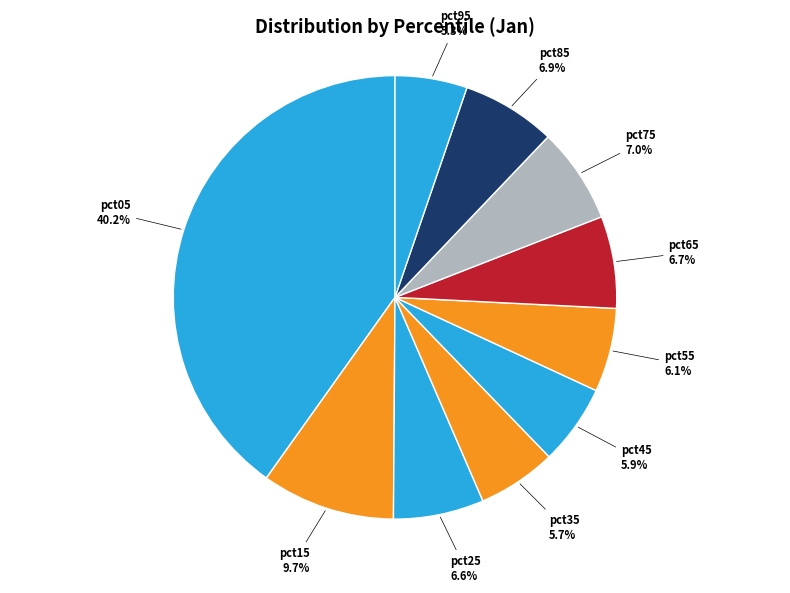

Is pct95 the majority of the pie?

No